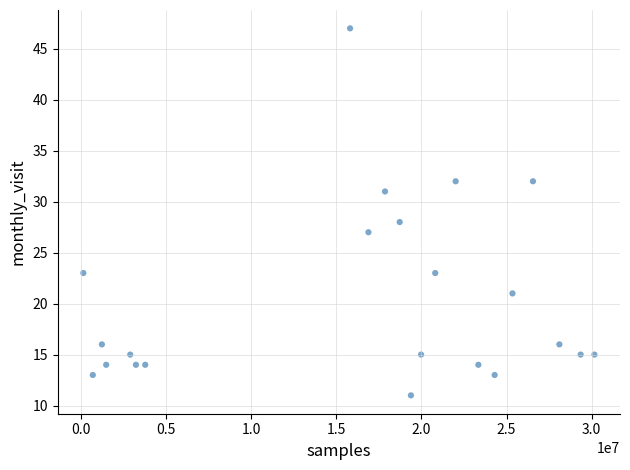

What Y value in the scatter plot is closest to 29?

28